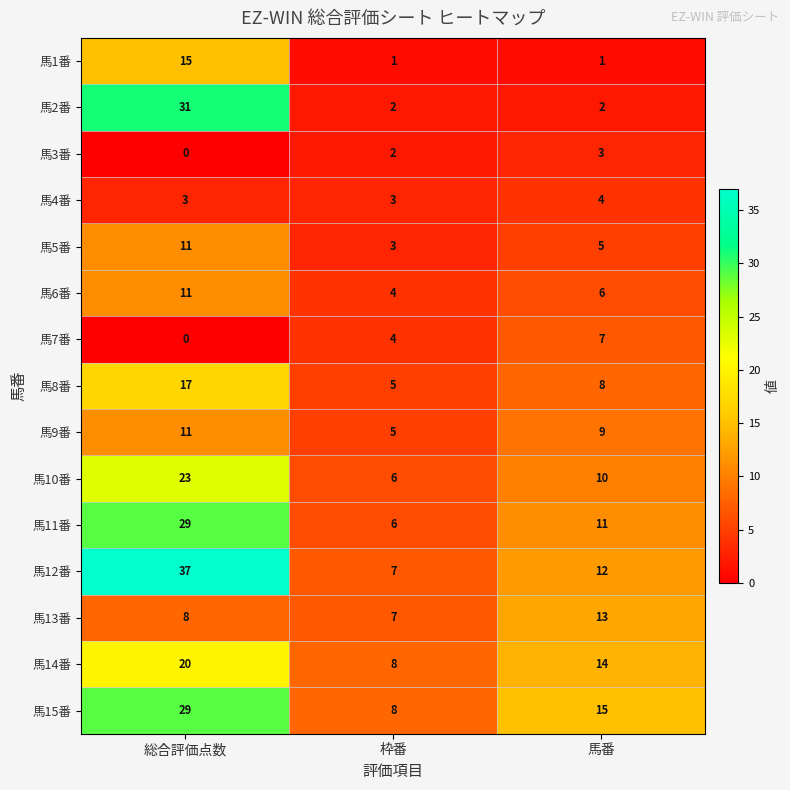

What is the approximate value of 馬2番 at 総合評価点数, to the nearest 5?

30